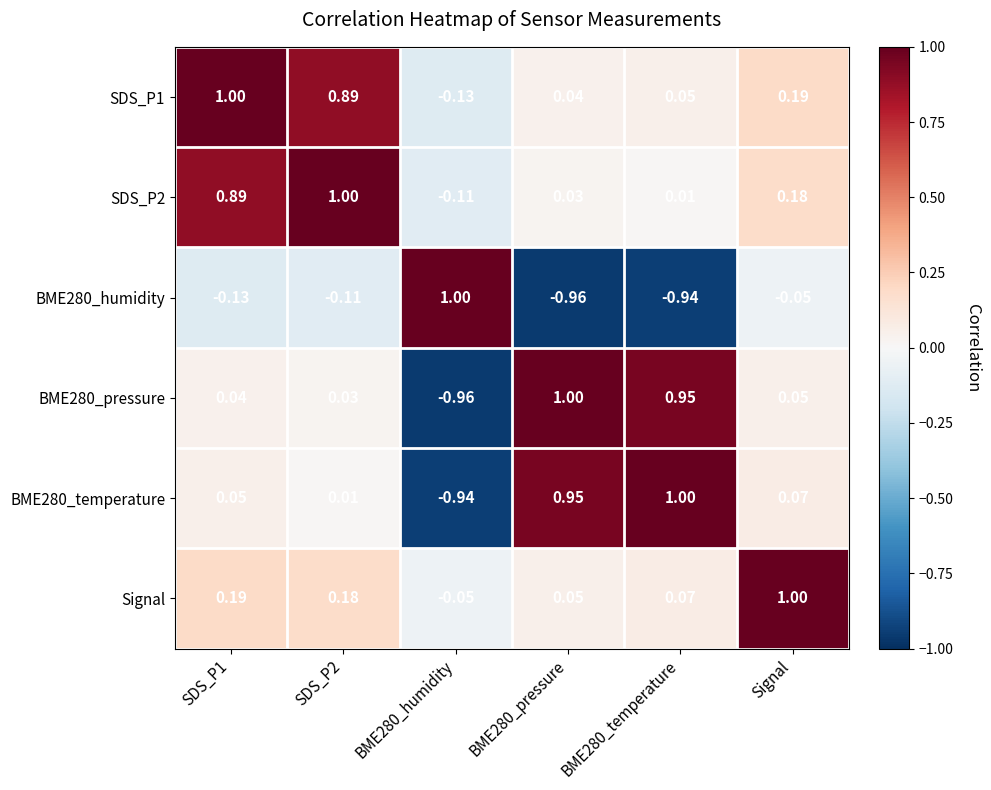

Count the number of categories in the chart.

6